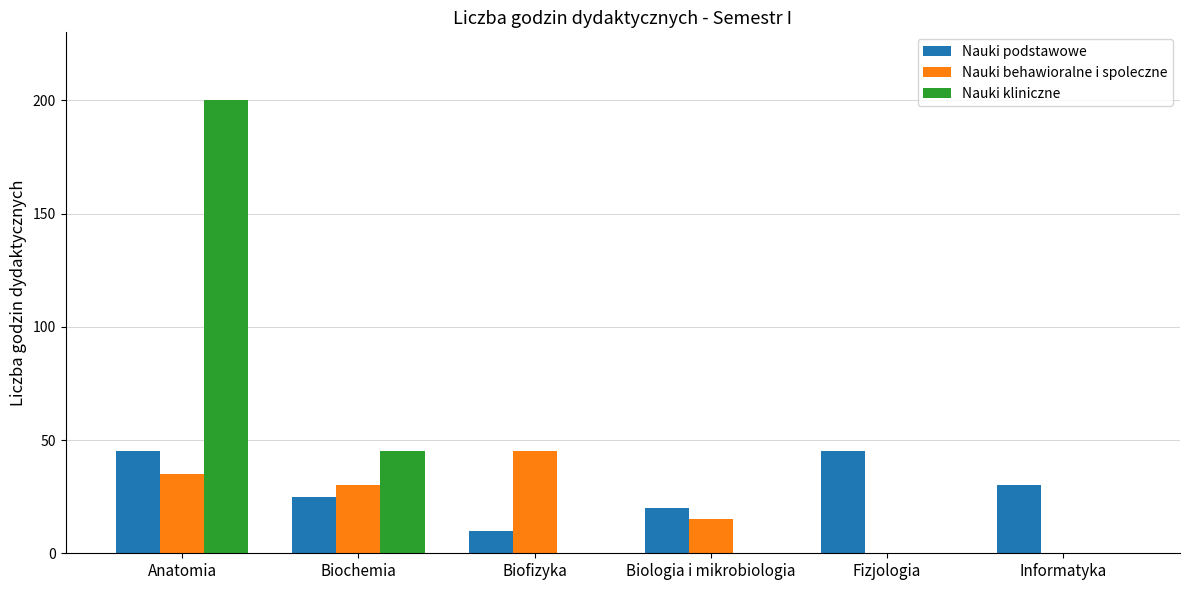

What is the sum of all Nauki podstawowe values?

175